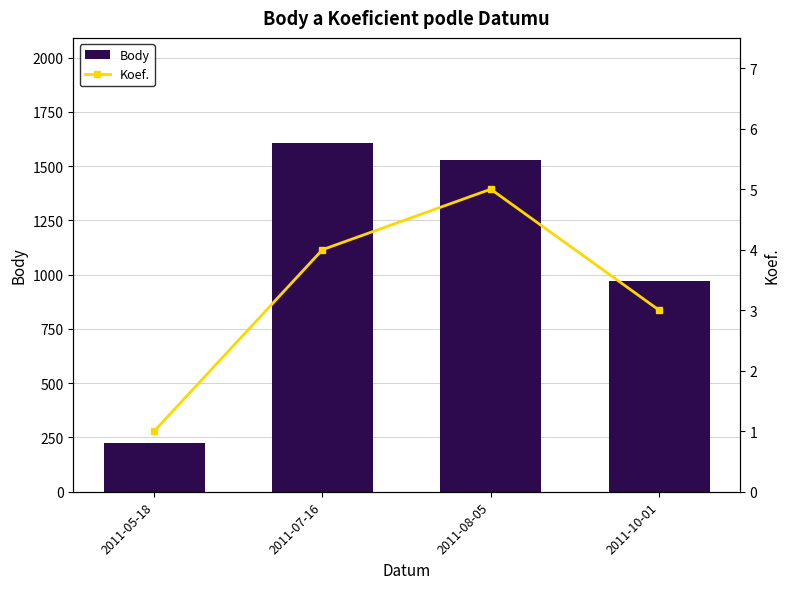

What is the difference between the Body values at 2011-10-01 and 2011-07-16?

639